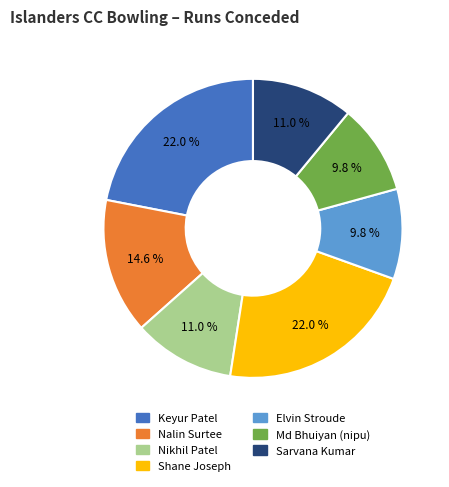

What percentage do Sarvana Kumar and Shane Joseph together represent?

32.9%